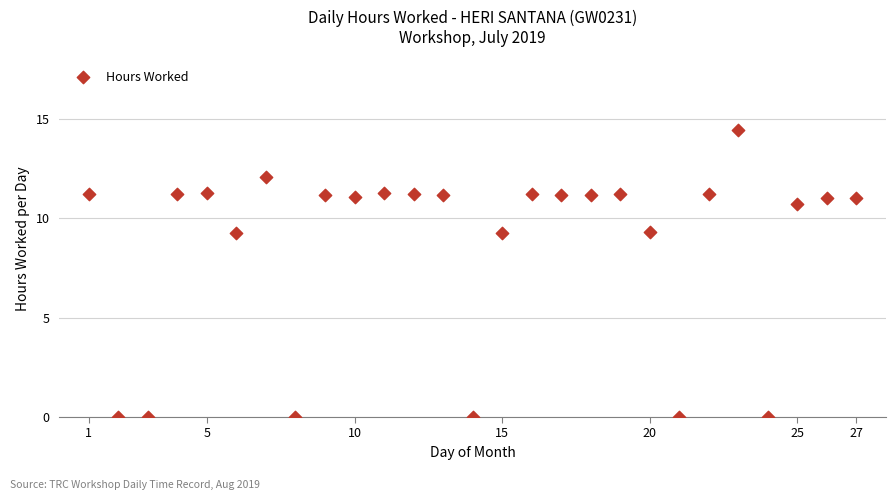

What is the range of X values (max minus min)?

26.0